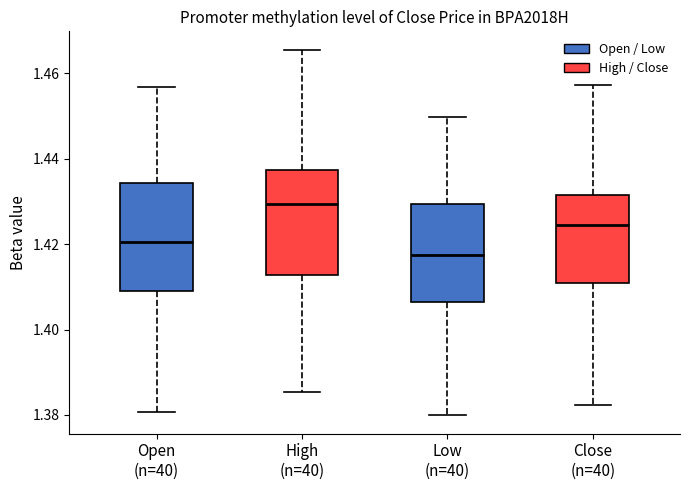

Reading left to right, read every box against the y-axis: the position of its median line, the range the box covers, and the ends of its whiskers. The values are not printed on the chart, so give them approximately, as read against the axis.

Open (n=40): median 1.420, box 1.408 to 1.434, whiskers 1.380 to 1.456
High (n=40): median 1.430, box 1.412 to 1.438, whiskers 1.386 to 1.466
Low (n=40): median 1.418, box 1.406 to 1.430, whiskers 1.380 to 1.450
Close (n=40): median 1.424, box 1.410 to 1.432, whiskers 1.382 to 1.458